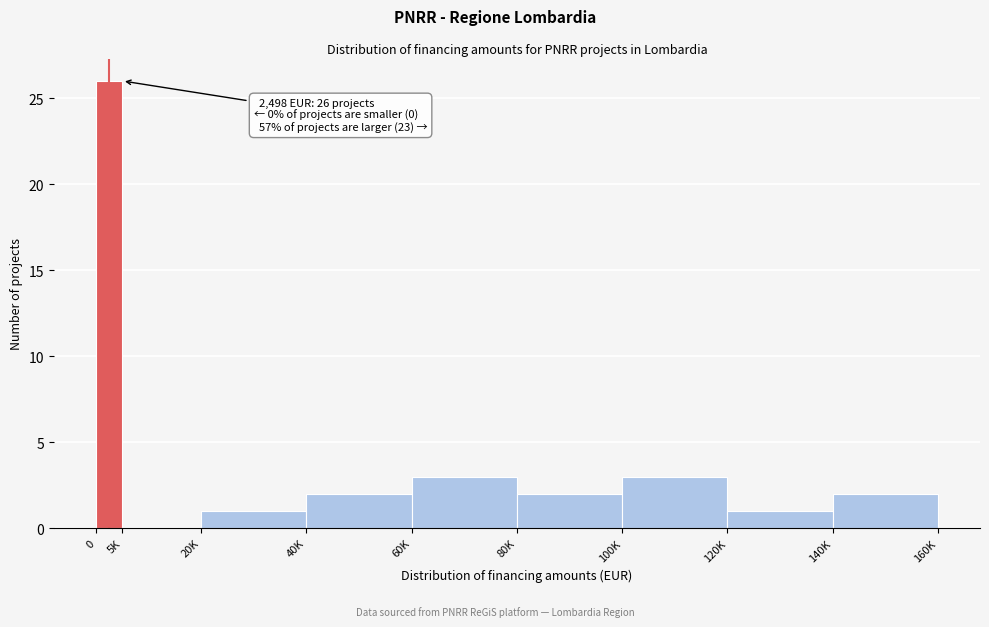

Reading left to right, transcribe all the data shown in this chart.

0=26	5K=0	20K=1	40K=2	60K=3	80K=2	100K=3	120K=1	140K=2